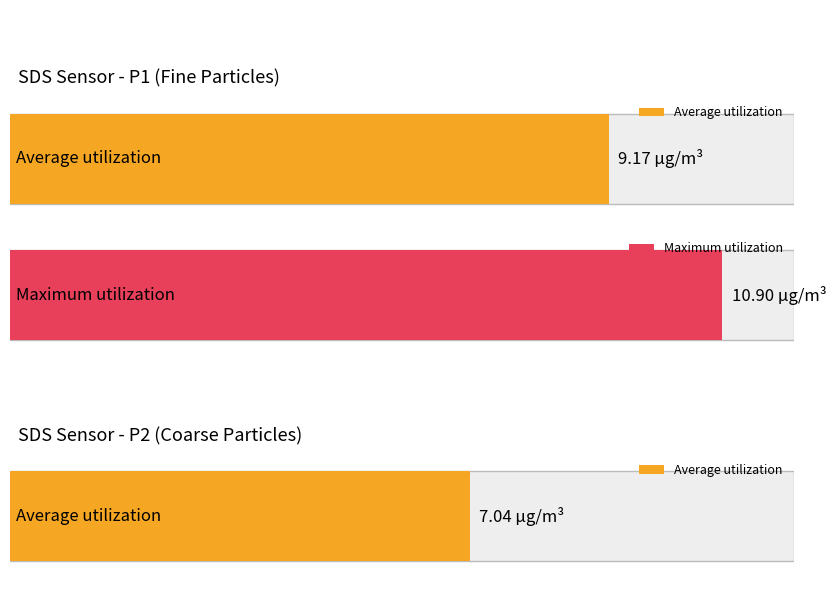

What is the difference between the maximum and minimum values in the SDS_P2 series?

1.4